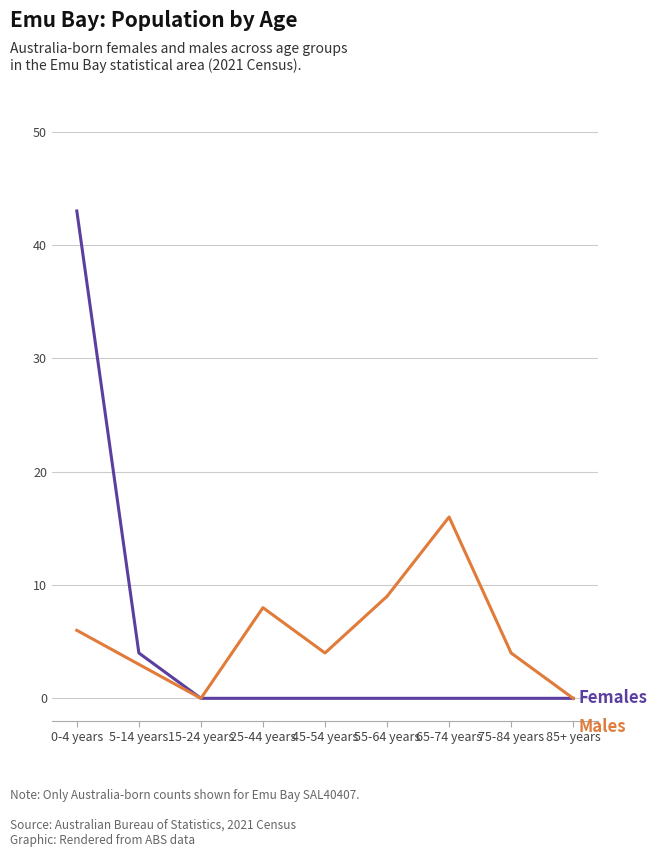

What is the spread (max minus min) of values at 65-74 years?

16